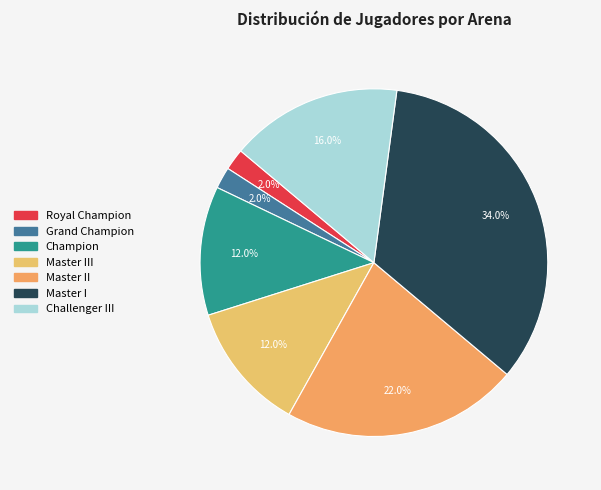

How many segments does this pie chart have?

7